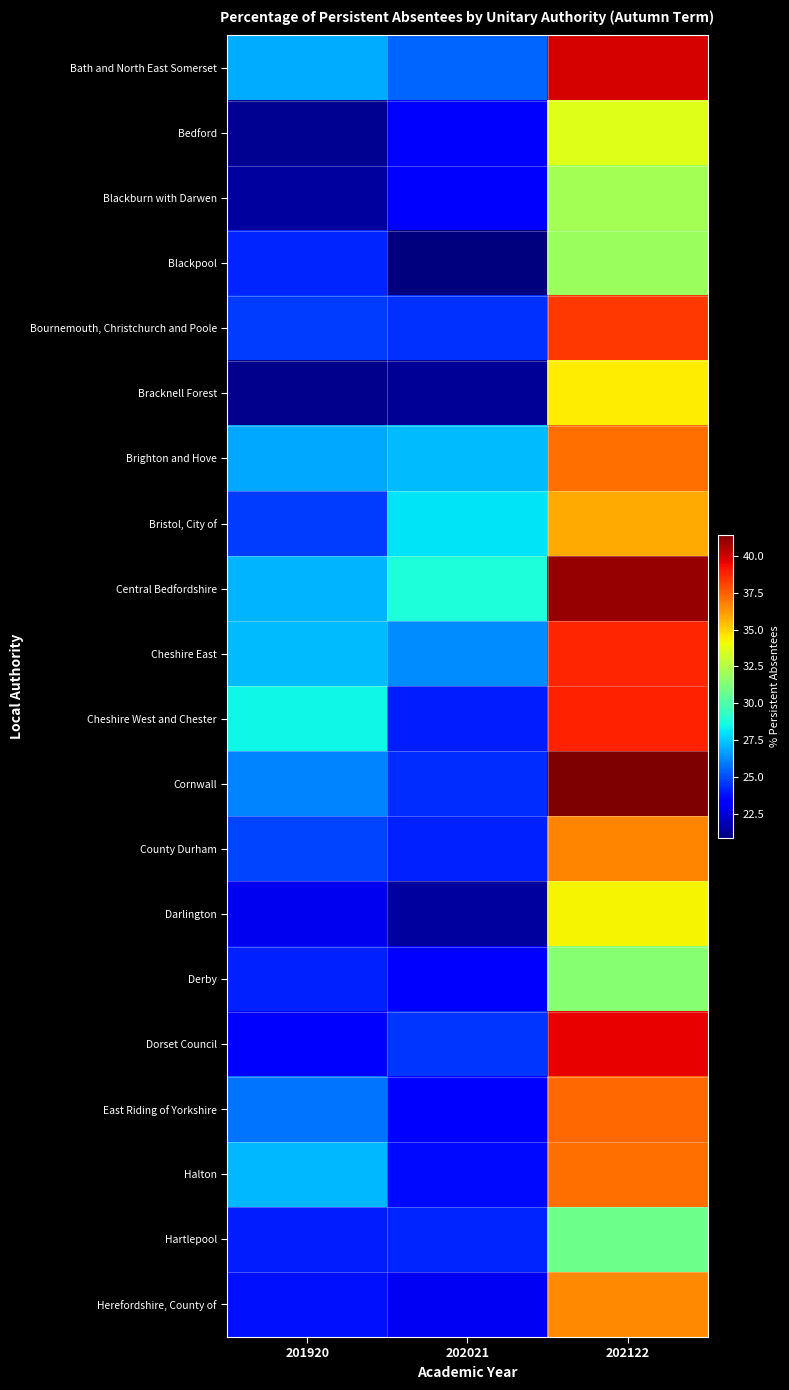

At which category is the sum across all series the highest?

202122